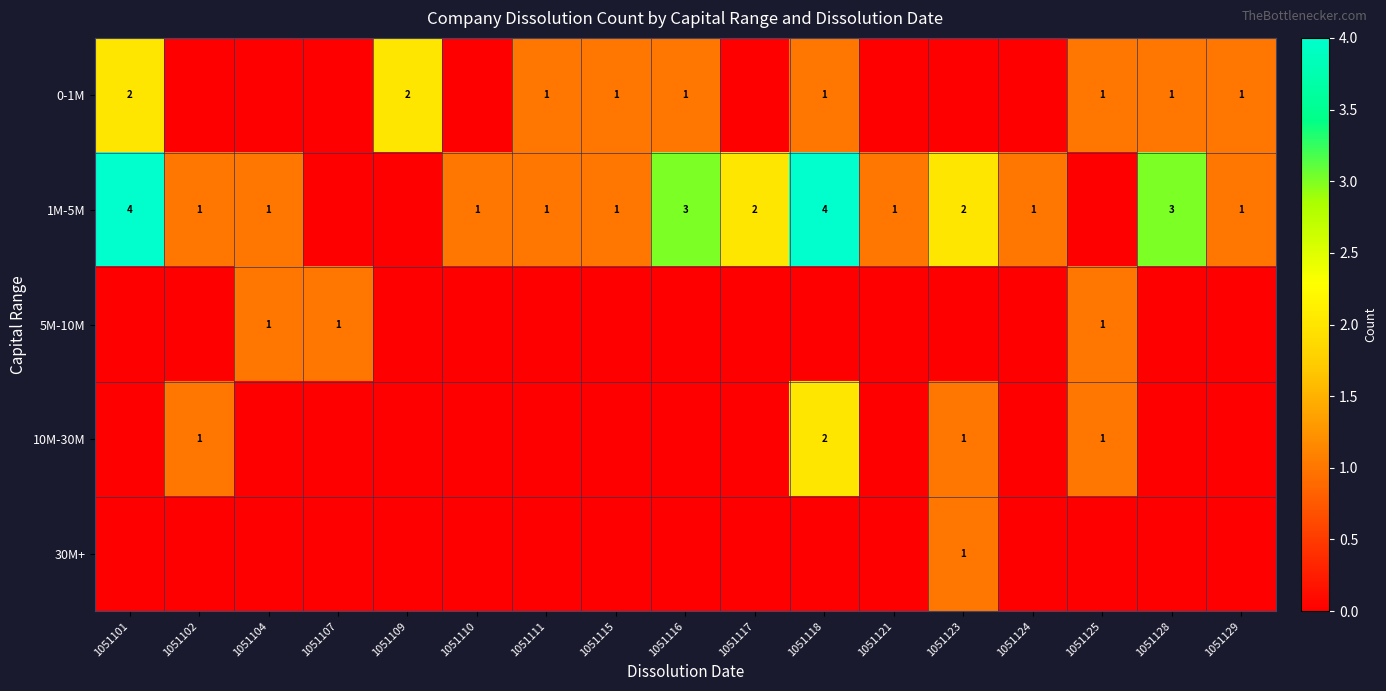

The 0-1M series shows 2 at 1051116. True or false?

False